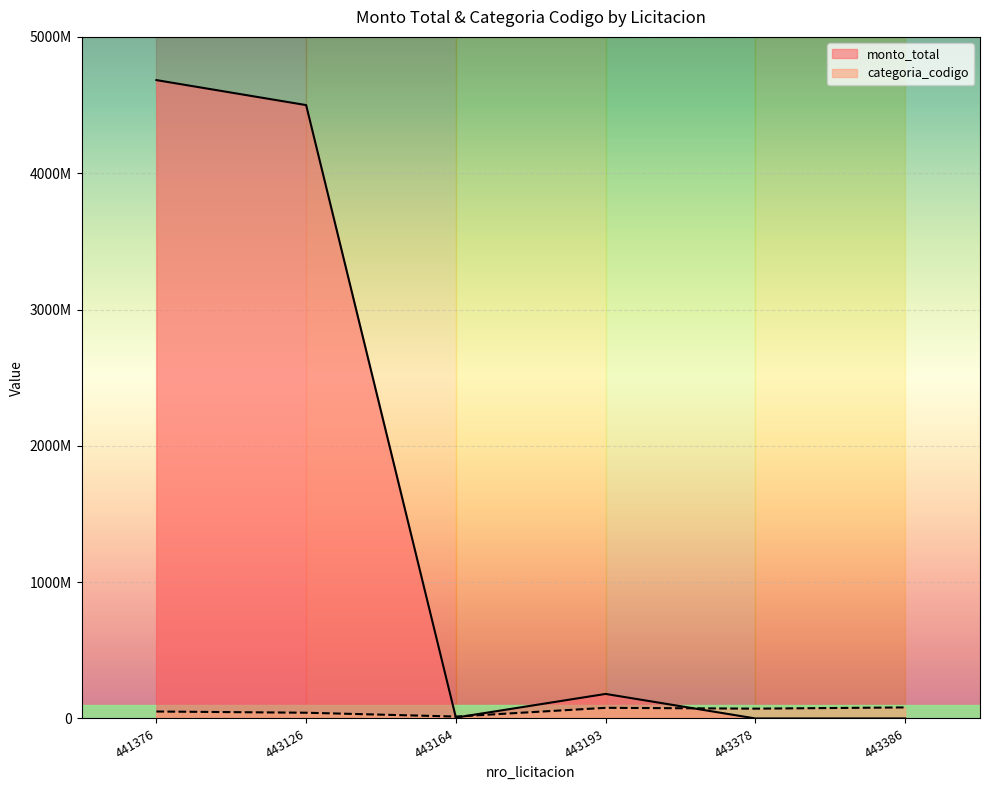

List the series in order of their peak value, lowest first.

categoria_codigo, monto_total